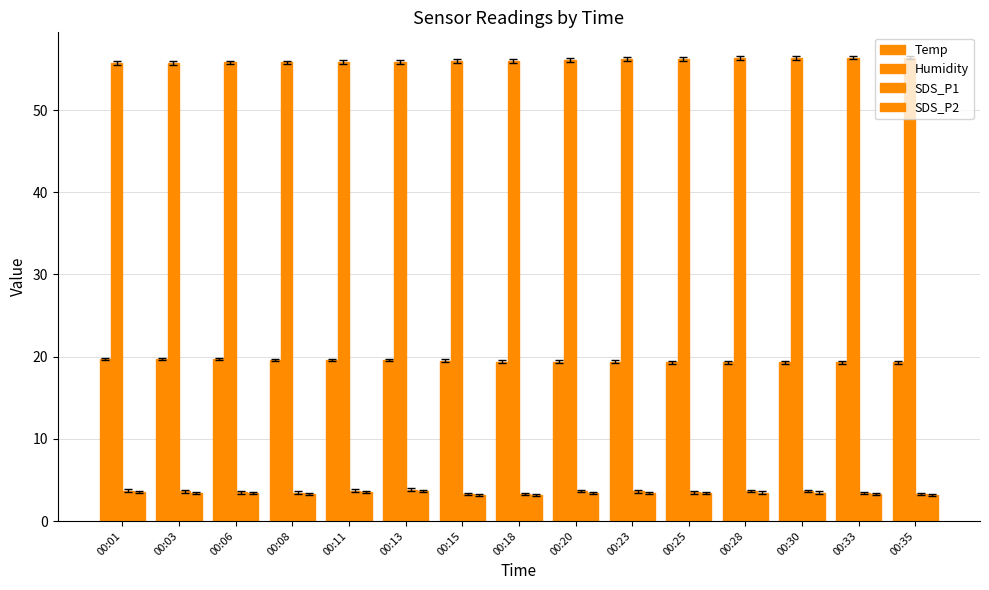

How many bars are there in total?

60